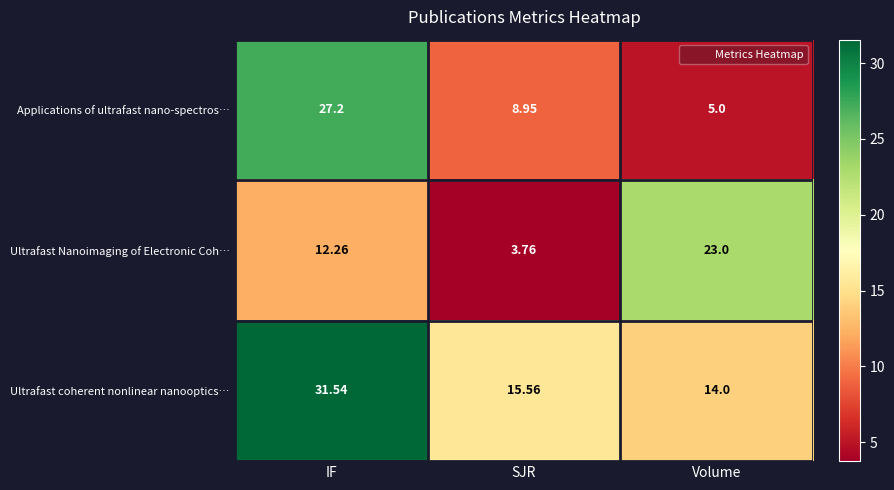

How many data points does each series have?

3